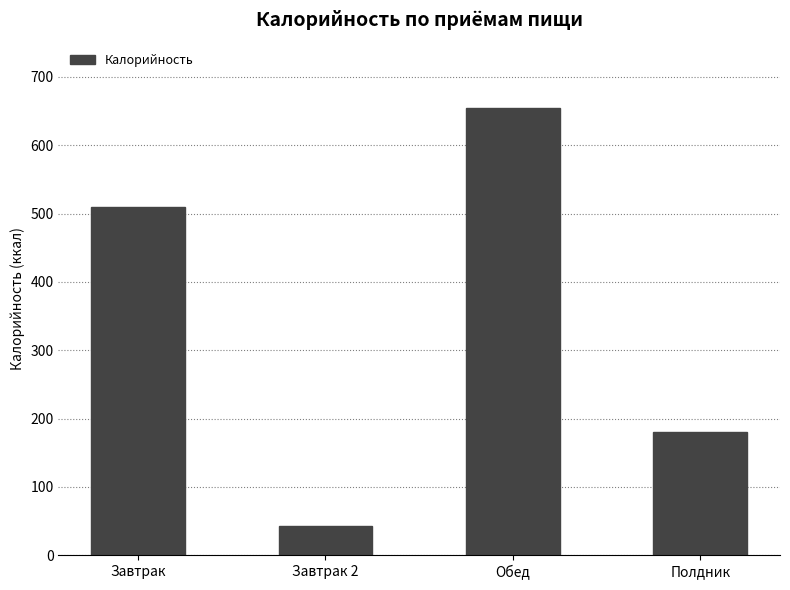

What is the minimum value shown in the chart?

42